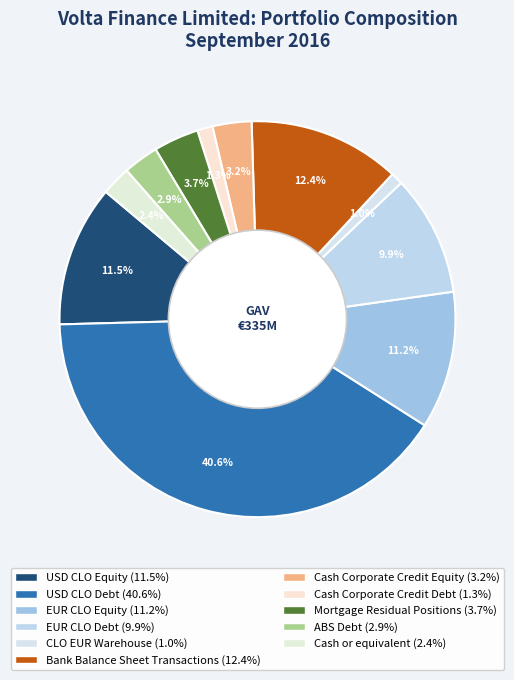

To the nearest percent, what percentage of the pie is Bank Balance Sheet Transactions?

12%